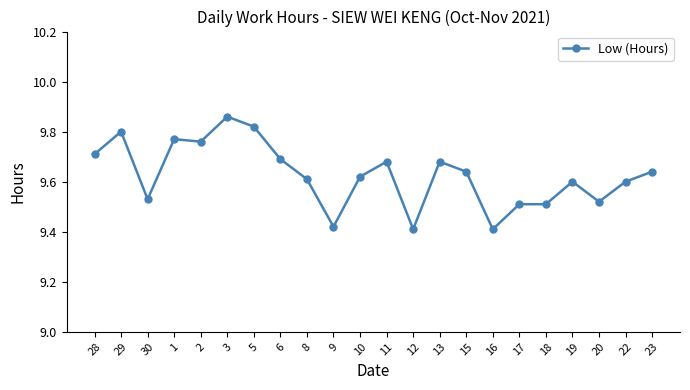

The chart shows a value of 9.6 at 23. True or false?

True